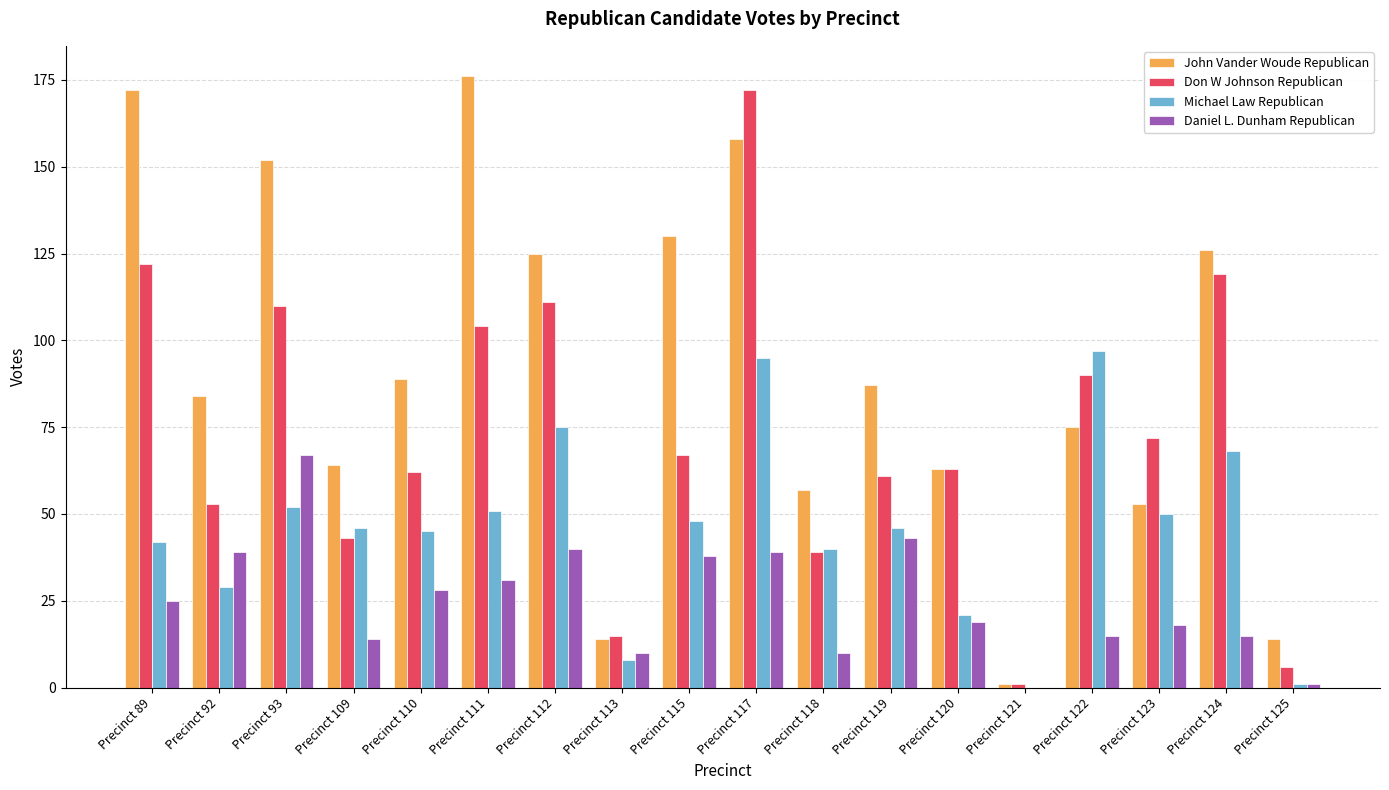

Is the value of John Vander Woude Republican at Precinct 122 greater than the value of Michael Law Republican at Precinct 89?

Yes